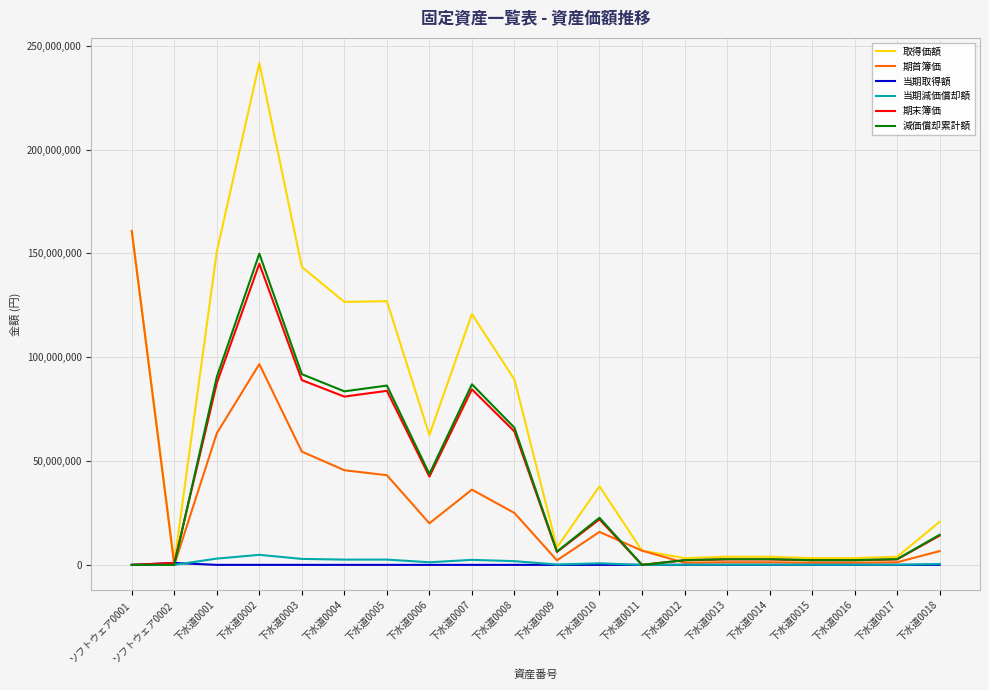

The value of 当期取得額 at 下水道0006 is 0. True or false?

True